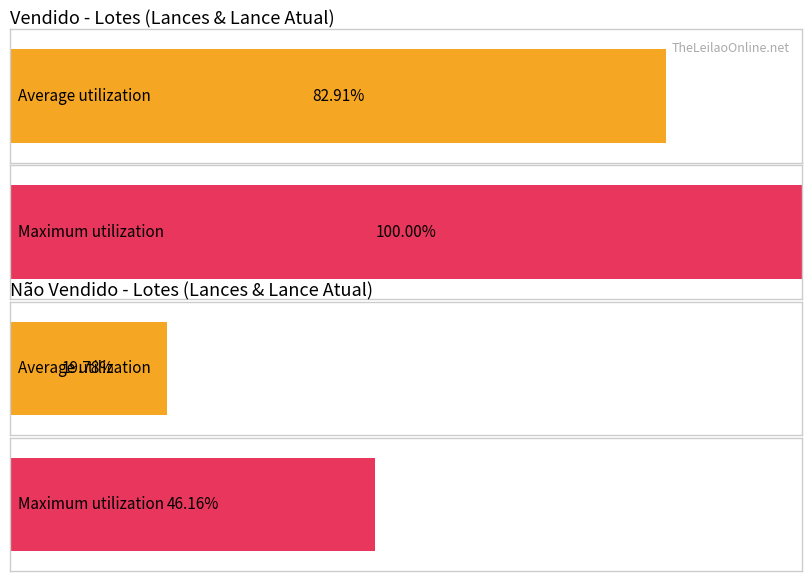

The Vendido series shows 12 at Lote 26. True or false?

False